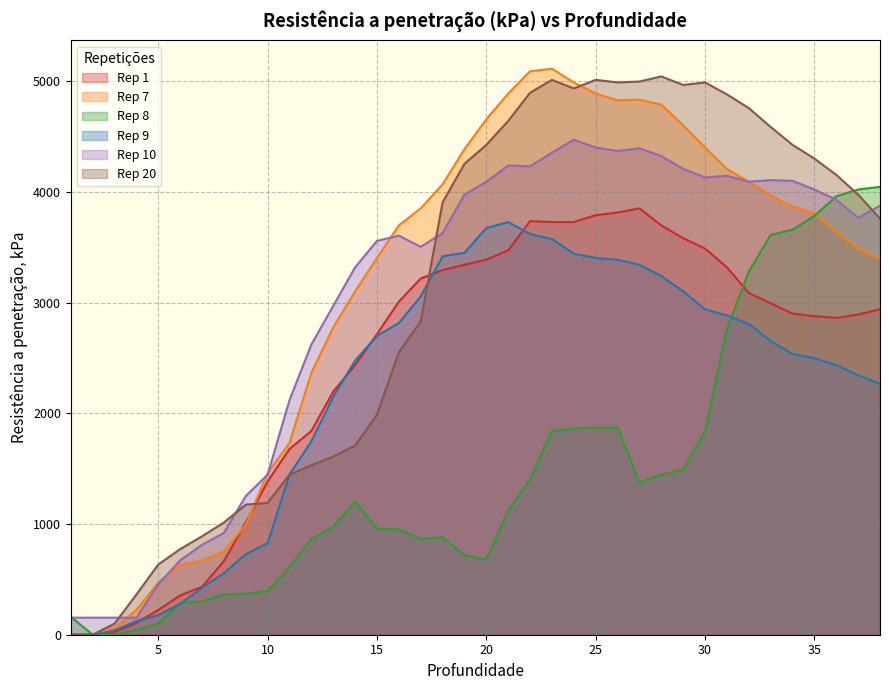

List the labels in order of Rep 1 value, largest first.

27, 26, 25, 22, 23, 24, 28, 29, 30, 21, 20, 19, 31, 18, 17, 32, 16, 33, 38, 34, 37, 35, 36, 15, 14, 13, 12, 11, 10, 9, 8, 7, 6, 5, 4, 3, 1, 2